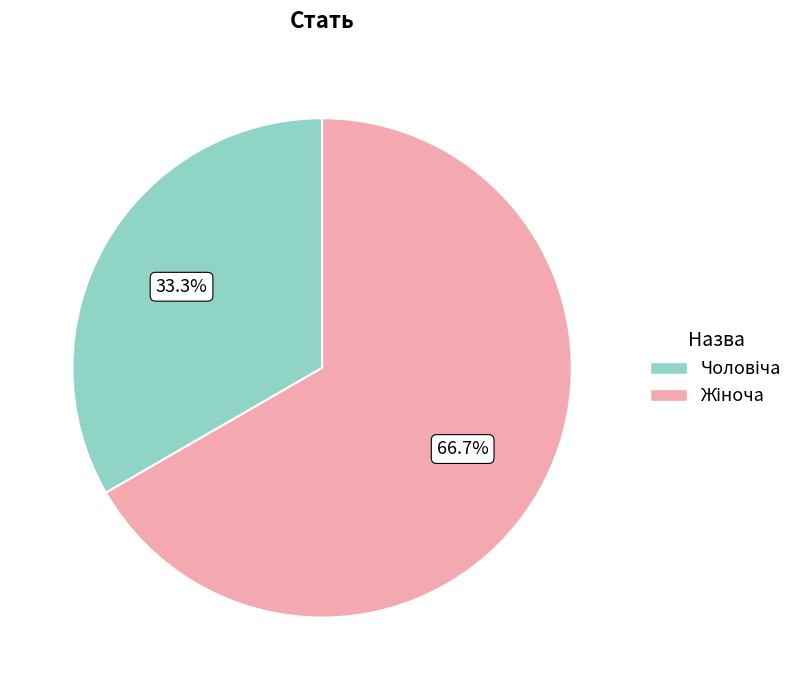

Is Чоловіча the majority of the pie?

No